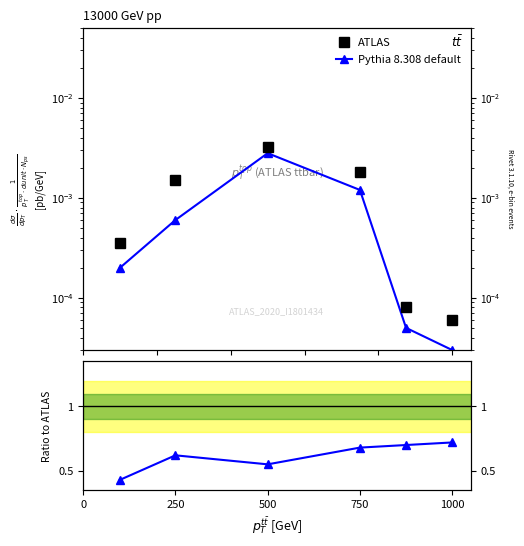

Does the chart have visible grid lines?

No